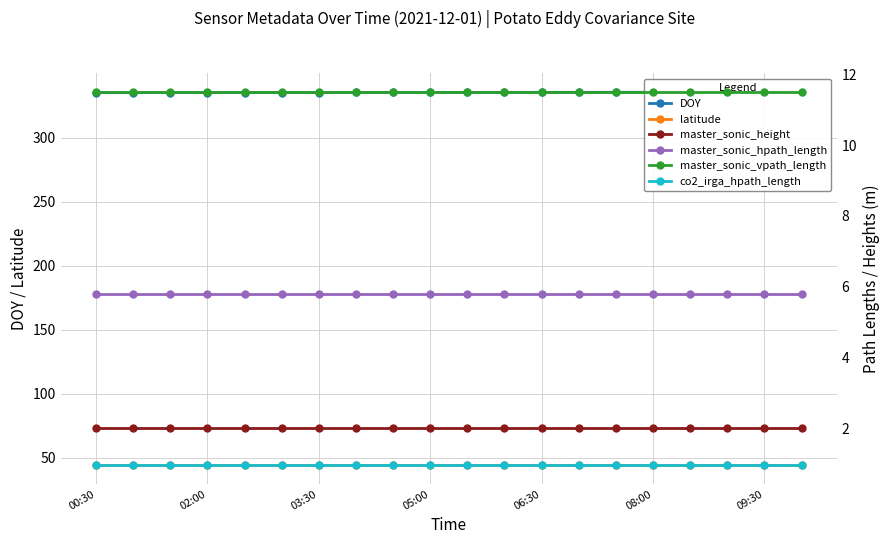

True or false: DOY and master_sonic_vpath_length cross at least once.

False